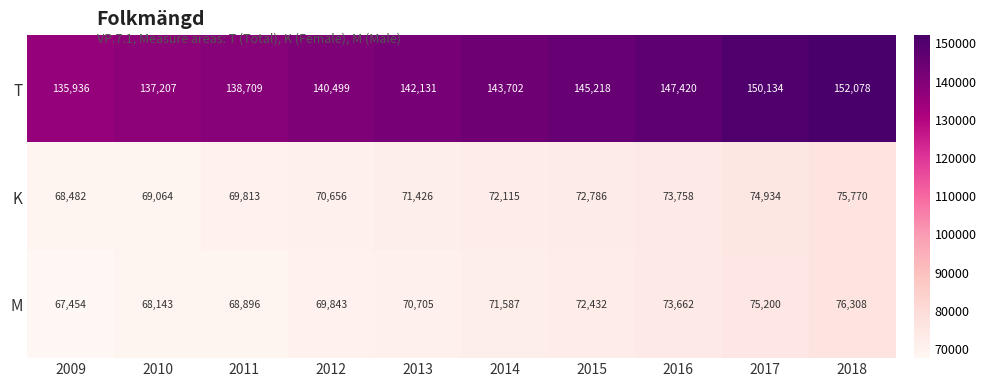

How many K values are between 69813 and 73758?

6